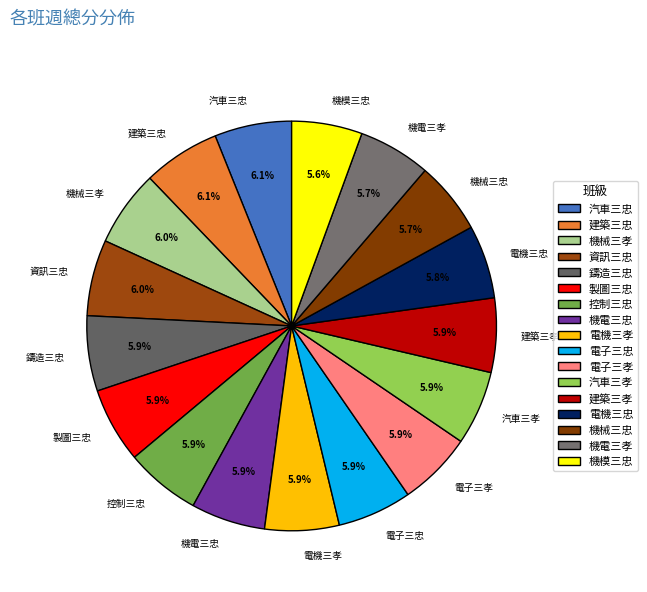

How many segments does this pie chart have?

17